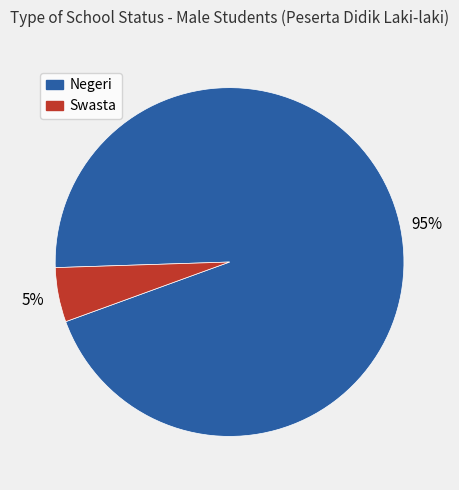

What percentage is the Swasta slice, to the nearest percent?

5%